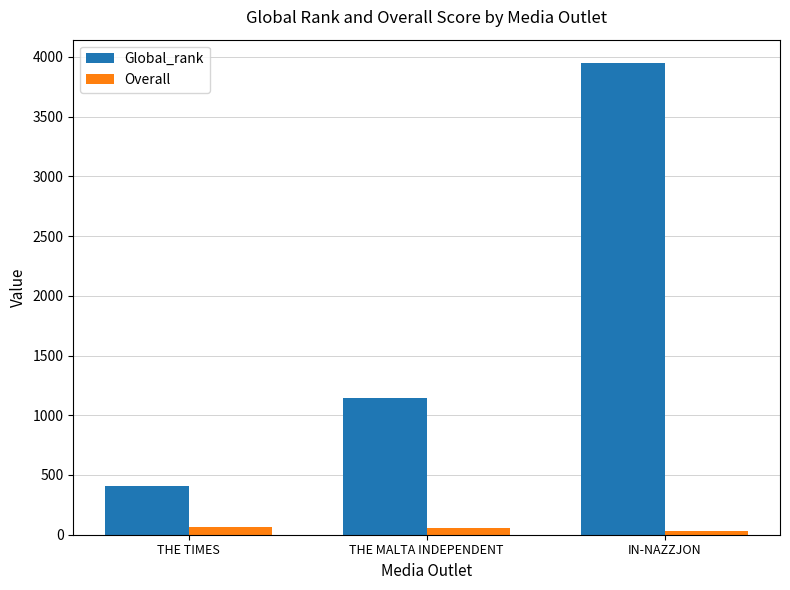

True or false: Overall has a value of 28.2 at IN-NAZZJON.

True